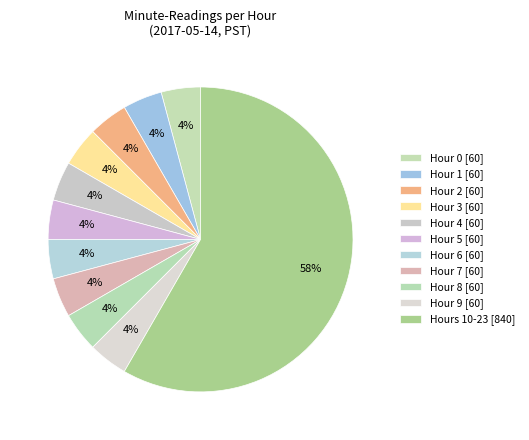

Is there any slice that represents more than half of the pie?

Yes